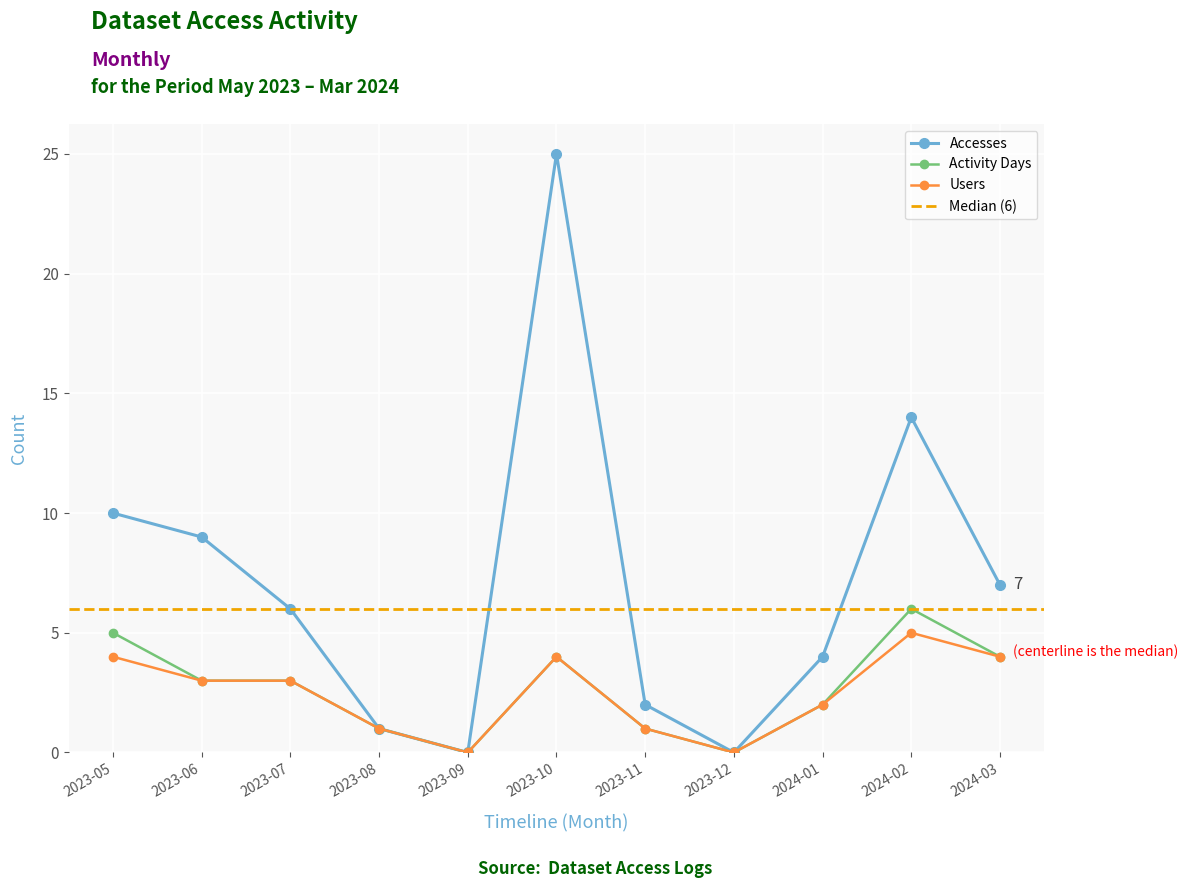

List the labels in order of Users value, largest first.

2024-02, 2023-05, 2023-10, 2024-03, 2023-06, 2023-07, 2024-01, 2023-08, 2023-11, 2023-09, 2023-12